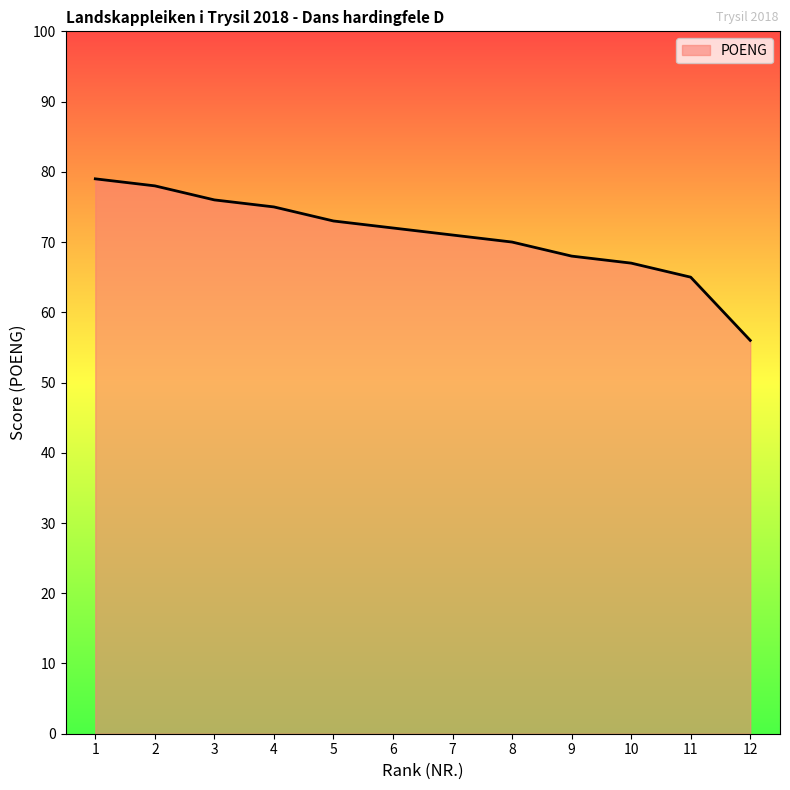

True or false: there are more than 1 points higher than both neighbors.

False